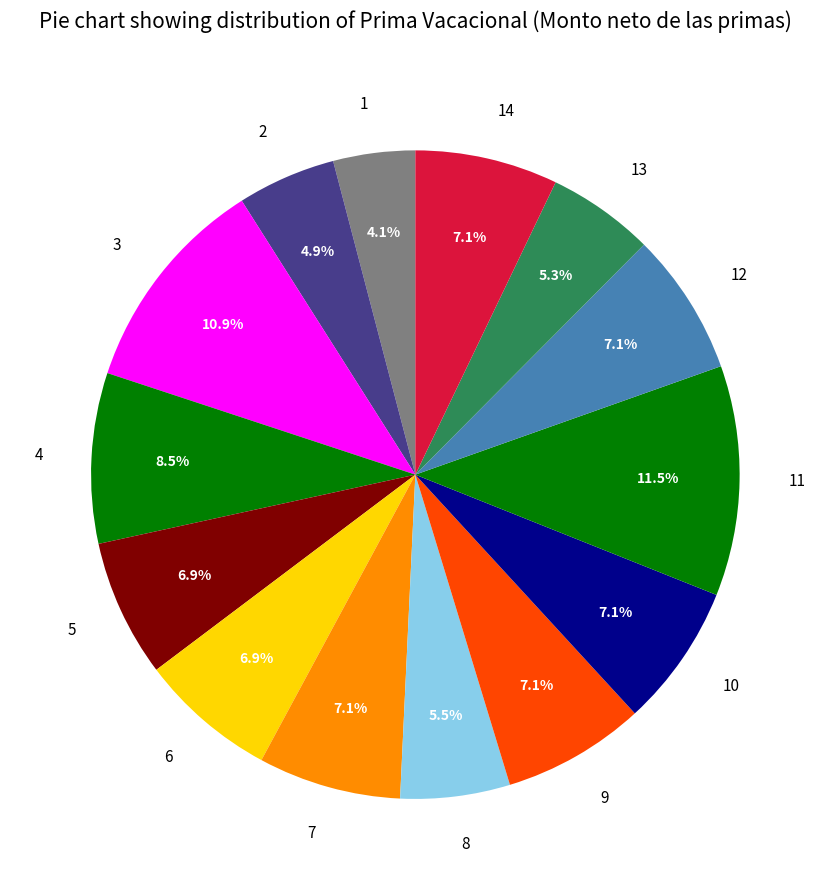

What percentage do 7 and 2 together represent?

12.0%